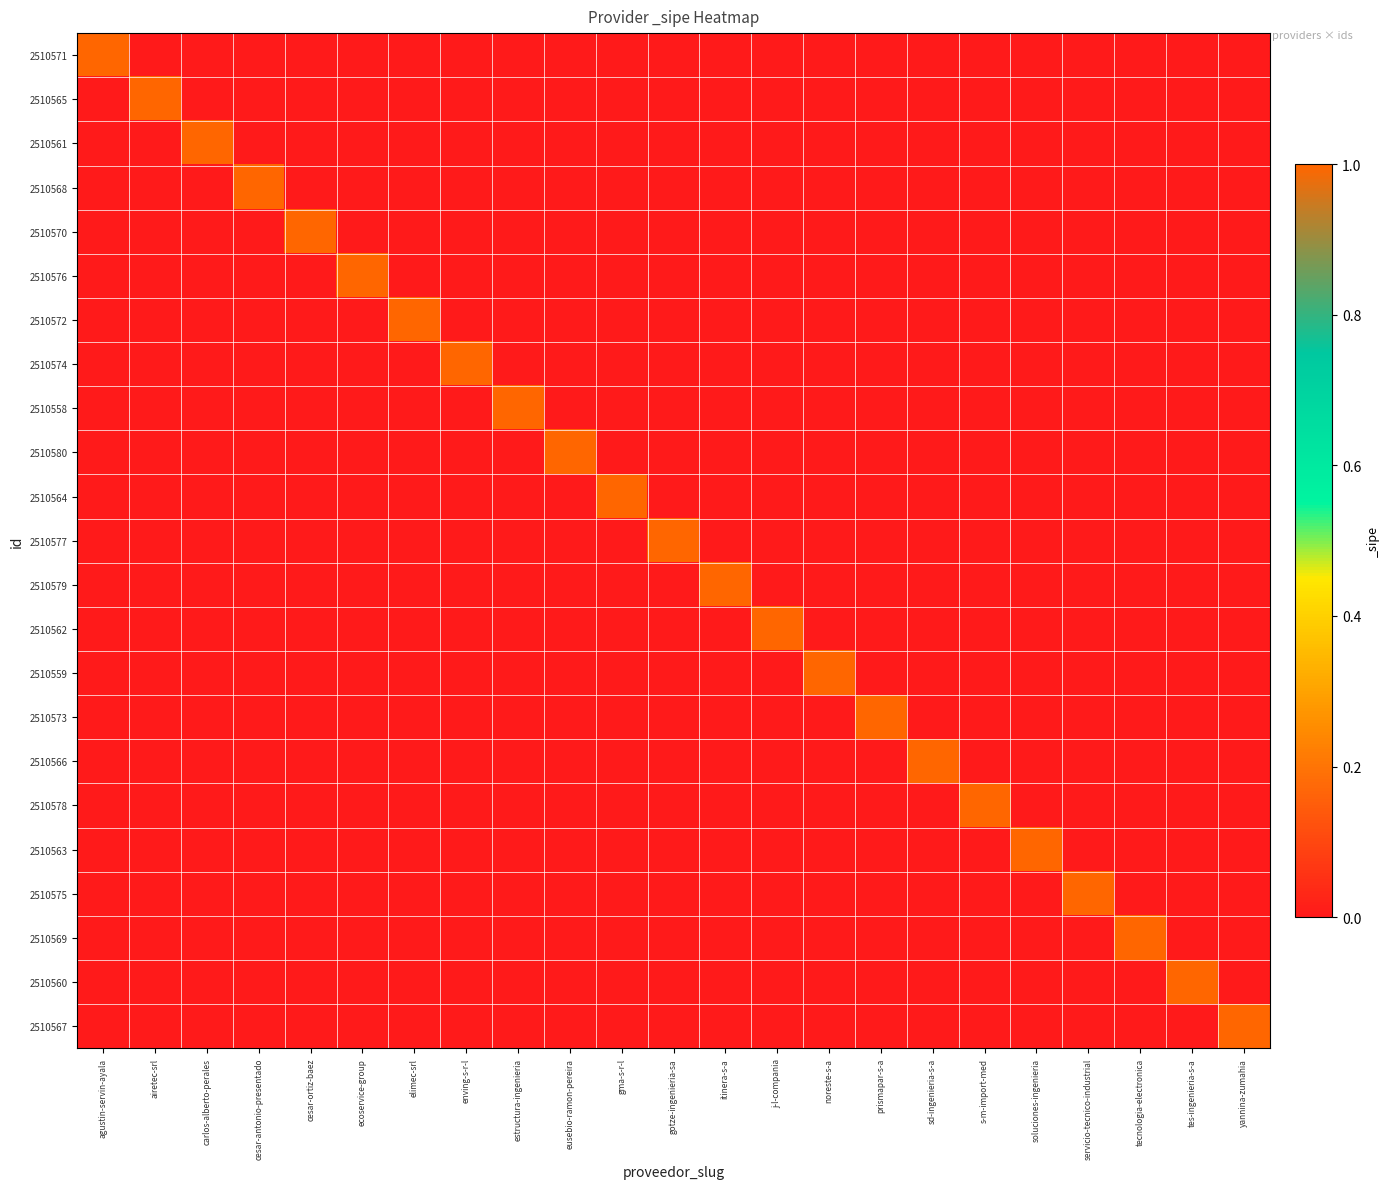

Reading right to left, extract all data points from this chart.

2510571: yannina-zumahia=0	tes-ingenieria-s-a=0	tecnologia-electronica=0	servicio-tecnico-industrial=0	soluciones-ingenieria=0	s-m-import-med=0	sd-ingenieria-s-a=0	prismapar-s-a=0	noreste-s-a=0	j-l-compania=0	itinera-s-a=0	gotze-ingenieria-sa=0	gma-s-r-l=0	eusebio-ramon-pereira=0	estructura-ingenieria=0	enving-s-r-l=0	elimec-srl=0	ecoservice-group=0	cesar-ortiz-baez=0	cesar-antonio-presentado=0	carlos-alberto-perales=0	airetec-srl=0	agustin-servin-ayala=1
2510565: yannina-zumahia=0	tes-ingenieria-s-a=0	tecnologia-electronica=0	servicio-tecnico-industrial=0	soluciones-ingenieria=0	s-m-import-med=0	sd-ingenieria-s-a=0	prismapar-s-a=0	noreste-s-a=0	j-l-compania=0	itinera-s-a=0	gotze-ingenieria-sa=0	gma-s-r-l=0	eusebio-ramon-pereira=0	estructura-ingenieria=0	enving-s-r-l=0	elimec-srl=0	ecoservice-group=0	cesar-ortiz-baez=0	cesar-antonio-presentado=0	carlos-alberto-perales=0	airetec-srl=1	agustin-servin-ayala=0
2510561: yannina-zumahia=0	tes-ingenieria-s-a=0	tecnologia-electronica=0	servicio-tecnico-industrial=0	soluciones-ingenieria=0	s-m-import-med=0	sd-ingenieria-s-a=0	prismapar-s-a=0	noreste-s-a=0	j-l-compania=0	itinera-s-a=0	gotze-ingenieria-sa=0	gma-s-r-l=0	eusebio-ramon-pereira=0	estructura-ingenieria=0	enving-s-r-l=0	elimec-srl=0	ecoservice-group=0	cesar-ortiz-baez=0	cesar-antonio-presentado=0	carlos-alberto-perales=1	airetec-srl=0	agustin-servin-ayala=0
2510568: yannina-zumahia=0	tes-ingenieria-s-a=0	tecnologia-electronica=0	servicio-tecnico-industrial=0	soluciones-ingenieria=0	s-m-import-med=0	sd-ingenieria-s-a=0	prismapar-s-a=0	noreste-s-a=0	j-l-compania=0	itinera-s-a=0	gotze-ingenieria-sa=0	gma-s-r-l=0	eusebio-ramon-pereira=0	estructura-ingenieria=0	enving-s-r-l=0	elimec-srl=0	ecoservice-group=0	cesar-ortiz-baez=0	cesar-antonio-presentado=1	carlos-alberto-perales=0	airetec-srl=0	agustin-servin-ayala=0
2510570: yannina-zumahia=0	tes-ingenieria-s-a=0	tecnologia-electronica=0	servicio-tecnico-industrial=0	soluciones-ingenieria=0	s-m-import-med=0	sd-ingenieria-s-a=0	prismapar-s-a=0	noreste-s-a=0	j-l-compania=0	itinera-s-a=0	gotze-ingenieria-sa=0	gma-s-r-l=0	eusebio-ramon-pereira=0	estructura-ingenieria=0	enving-s-r-l=0	elimec-srl=0	ecoservice-group=0	cesar-ortiz-baez=1	cesar-antonio-presentado=0	carlos-alberto-perales=0	airetec-srl=0	agustin-servin-ayala=0
2510576: yannina-zumahia=0	tes-ingenieria-s-a=0	tecnologia-electronica=0	servicio-tecnico-industrial=0	soluciones-ingenieria=0	s-m-import-med=0	sd-ingenieria-s-a=0	prismapar-s-a=0	noreste-s-a=0	j-l-compania=0	itinera-s-a=0	gotze-ingenieria-sa=0	gma-s-r-l=0	eusebio-ramon-pereira=0	estructura-ingenieria=0	enving-s-r-l=0	elimec-srl=0	ecoservice-group=1	cesar-ortiz-baez=0	cesar-antonio-presentado=0	carlos-alberto-perales=0	airetec-srl=0	agustin-servin-ayala=0
2510572: yannina-zumahia=0	tes-ingenieria-s-a=0	tecnologia-electronica=0	servicio-tecnico-industrial=0	soluciones-ingenieria=0	s-m-import-med=0	sd-ingenieria-s-a=0	prismapar-s-a=0	noreste-s-a=0	j-l-compania=0	itinera-s-a=0	gotze-ingenieria-sa=0	gma-s-r-l=0	eusebio-ramon-pereira=0	estructura-ingenieria=0	enving-s-r-l=0	elimec-srl=1	ecoservice-group=0	cesar-ortiz-baez=0	cesar-antonio-presentado=0	carlos-alberto-perales=0	airetec-srl=0	agustin-servin-ayala=0
2510574: yannina-zumahia=0	tes-ingenieria-s-a=0	tecnologia-electronica=0	servicio-tecnico-industrial=0	soluciones-ingenieria=0	s-m-import-med=0	sd-ingenieria-s-a=0	prismapar-s-a=0	noreste-s-a=0	j-l-compania=0	itinera-s-a=0	gotze-ingenieria-sa=0	gma-s-r-l=0	eusebio-ramon-pereira=0	estructura-ingenieria=0	enving-s-r-l=1	elimec-srl=0	ecoservice-group=0	cesar-ortiz-baez=0	cesar-antonio-presentado=0	carlos-alberto-perales=0	airetec-srl=0	agustin-servin-ayala=0
2510558: yannina-zumahia=0	tes-ingenieria-s-a=0	tecnologia-electronica=0	servicio-tecnico-industrial=0	soluciones-ingenieria=0	s-m-import-med=0	sd-ingenieria-s-a=0	prismapar-s-a=0	noreste-s-a=0	j-l-compania=0	itinera-s-a=0	gotze-ingenieria-sa=0	gma-s-r-l=0	eusebio-ramon-pereira=0	estructura-ingenieria=1	enving-s-r-l=0	elimec-srl=0	ecoservice-group=0	cesar-ortiz-baez=0	cesar-antonio-presentado=0	carlos-alberto-perales=0	airetec-srl=0	agustin-servin-ayala=0
2510580: yannina-zumahia=0	tes-ingenieria-s-a=0	tecnologia-electronica=0	servicio-tecnico-industrial=0	soluciones-ingenieria=0	s-m-import-med=0	sd-ingenieria-s-a=0	prismapar-s-a=0	noreste-s-a=0	j-l-compania=0	itinera-s-a=0	gotze-ingenieria-sa=0	gma-s-r-l=0	eusebio-ramon-pereira=1	estructura-ingenieria=0	enving-s-r-l=0	elimec-srl=0	ecoservice-group=0	cesar-ortiz-baez=0	cesar-antonio-presentado=0	carlos-alberto-perales=0	airetec-srl=0	agustin-servin-ayala=0
2510564: yannina-zumahia=0	tes-ingenieria-s-a=0	tecnologia-electronica=0	servicio-tecnico-industrial=0	soluciones-ingenieria=0	s-m-import-med=0	sd-ingenieria-s-a=0	prismapar-s-a=0	noreste-s-a=0	j-l-compania=0	itinera-s-a=0	gotze-ingenieria-sa=0	gma-s-r-l=1	eusebio-ramon-pereira=0	estructura-ingenieria=0	enving-s-r-l=0	elimec-srl=0	ecoservice-group=0	cesar-ortiz-baez=0	cesar-antonio-presentado=0	carlos-alberto-perales=0	airetec-srl=0	agustin-servin-ayala=0
2510577: yannina-zumahia=0	tes-ingenieria-s-a=0	tecnologia-electronica=0	servicio-tecnico-industrial=0	soluciones-ingenieria=0	s-m-import-med=0	sd-ingenieria-s-a=0	prismapar-s-a=0	noreste-s-a=0	j-l-compania=0	itinera-s-a=0	gotze-ingenieria-sa=1	gma-s-r-l=0	eusebio-ramon-pereira=0	estructura-ingenieria=0	enving-s-r-l=0	elimec-srl=0	ecoservice-group=0	cesar-ortiz-baez=0	cesar-antonio-presentado=0	carlos-alberto-perales=0	airetec-srl=0	agustin-servin-ayala=0
2510579: yannina-zumahia=0	tes-ingenieria-s-a=0	tecnologia-electronica=0	servicio-tecnico-industrial=0	soluciones-ingenieria=0	s-m-import-med=0	sd-ingenieria-s-a=0	prismapar-s-a=0	noreste-s-a=0	j-l-compania=0	itinera-s-a=1	gotze-ingenieria-sa=0	gma-s-r-l=0	eusebio-ramon-pereira=0	estructura-ingenieria=0	enving-s-r-l=0	elimec-srl=0	ecoservice-group=0	cesar-ortiz-baez=0	cesar-antonio-presentado=0	carlos-alberto-perales=0	airetec-srl=0	agustin-servin-ayala=0
2510562: yannina-zumahia=0	tes-ingenieria-s-a=0	tecnologia-electronica=0	servicio-tecnico-industrial=0	soluciones-ingenieria=0	s-m-import-med=0	sd-ingenieria-s-a=0	prismapar-s-a=0	noreste-s-a=0	j-l-compania=1	itinera-s-a=0	gotze-ingenieria-sa=0	gma-s-r-l=0	eusebio-ramon-pereira=0	estructura-ingenieria=0	enving-s-r-l=0	elimec-srl=0	ecoservice-group=0	cesar-ortiz-baez=0	cesar-antonio-presentado=0	carlos-alberto-perales=0	airetec-srl=0	agustin-servin-ayala=0
2510559: yannina-zumahia=0	tes-ingenieria-s-a=0	tecnologia-electronica=0	servicio-tecnico-industrial=0	soluciones-ingenieria=0	s-m-import-med=0	sd-ingenieria-s-a=0	prismapar-s-a=0	noreste-s-a=1	j-l-compania=0	itinera-s-a=0	gotze-ingenieria-sa=0	gma-s-r-l=0	eusebio-ramon-pereira=0	estructura-ingenieria=0	enving-s-r-l=0	elimec-srl=0	ecoservice-group=0	cesar-ortiz-baez=0	cesar-antonio-presentado=0	carlos-alberto-perales=0	airetec-srl=0	agustin-servin-ayala=0
2510573: yannina-zumahia=0	tes-ingenieria-s-a=0	tecnologia-electronica=0	servicio-tecnico-industrial=0	soluciones-ingenieria=0	s-m-import-med=0	sd-ingenieria-s-a=0	prismapar-s-a=1	noreste-s-a=0	j-l-compania=0	itinera-s-a=0	gotze-ingenieria-sa=0	gma-s-r-l=0	eusebio-ramon-pereira=0	estructura-ingenieria=0	enving-s-r-l=0	elimec-srl=0	ecoservice-group=0	cesar-ortiz-baez=0	cesar-antonio-presentado=0	carlos-alberto-perales=0	airetec-srl=0	agustin-servin-ayala=0
2510566: yannina-zumahia=0	tes-ingenieria-s-a=0	tecnologia-electronica=0	servicio-tecnico-industrial=0	soluciones-ingenieria=0	s-m-import-med=0	sd-ingenieria-s-a=1	prismapar-s-a=0	noreste-s-a=0	j-l-compania=0	itinera-s-a=0	gotze-ingenieria-sa=0	gma-s-r-l=0	eusebio-ramon-pereira=0	estructura-ingenieria=0	enving-s-r-l=0	elimec-srl=0	ecoservice-group=0	cesar-ortiz-baez=0	cesar-antonio-presentado=0	carlos-alberto-perales=0	airetec-srl=0	agustin-servin-ayala=0
2510578: yannina-zumahia=0	tes-ingenieria-s-a=0	tecnologia-electronica=0	servicio-tecnico-industrial=0	soluciones-ingenieria=0	s-m-import-med=1	sd-ingenieria-s-a=0	prismapar-s-a=0	noreste-s-a=0	j-l-compania=0	itinera-s-a=0	gotze-ingenieria-sa=0	gma-s-r-l=0	eusebio-ramon-pereira=0	estructura-ingenieria=0	enving-s-r-l=0	elimec-srl=0	ecoservice-group=0	cesar-ortiz-baez=0	cesar-antonio-presentado=0	carlos-alberto-perales=0	airetec-srl=0	agustin-servin-ayala=0
2510563: yannina-zumahia=0	tes-ingenieria-s-a=0	tecnologia-electronica=0	servicio-tecnico-industrial=0	soluciones-ingenieria=1	s-m-import-med=0	sd-ingenieria-s-a=0	prismapar-s-a=0	noreste-s-a=0	j-l-compania=0	itinera-s-a=0	gotze-ingenieria-sa=0	gma-s-r-l=0	eusebio-ramon-pereira=0	estructura-ingenieria=0	enving-s-r-l=0	elimec-srl=0	ecoservice-group=0	cesar-ortiz-baez=0	cesar-antonio-presentado=0	carlos-alberto-perales=0	airetec-srl=0	agustin-servin-ayala=0
2510575: yannina-zumahia=0	tes-ingenieria-s-a=0	tecnologia-electronica=0	servicio-tecnico-industrial=1	soluciones-ingenieria=0	s-m-import-med=0	sd-ingenieria-s-a=0	prismapar-s-a=0	noreste-s-a=0	j-l-compania=0	itinera-s-a=0	gotze-ingenieria-sa=0	gma-s-r-l=0	eusebio-ramon-pereira=0	estructura-ingenieria=0	enving-s-r-l=0	elimec-srl=0	ecoservice-group=0	cesar-ortiz-baez=0	cesar-antonio-presentado=0	carlos-alberto-perales=0	airetec-srl=0	agustin-servin-ayala=0
2510569: yannina-zumahia=0	tes-ingenieria-s-a=0	tecnologia-electronica=1	servicio-tecnico-industrial=0	soluciones-ingenieria=0	s-m-import-med=0	sd-ingenieria-s-a=0	prismapar-s-a=0	noreste-s-a=0	j-l-compania=0	itinera-s-a=0	gotze-ingenieria-sa=0	gma-s-r-l=0	eusebio-ramon-pereira=0	estructura-ingenieria=0	enving-s-r-l=0	elimec-srl=0	ecoservice-group=0	cesar-ortiz-baez=0	cesar-antonio-presentado=0	carlos-alberto-perales=0	airetec-srl=0	agustin-servin-ayala=0
2510560: yannina-zumahia=0	tes-ingenieria-s-a=1	tecnologia-electronica=0	servicio-tecnico-industrial=0	soluciones-ingenieria=0	s-m-import-med=0	sd-ingenieria-s-a=0	prismapar-s-a=0	noreste-s-a=0	j-l-compania=0	itinera-s-a=0	gotze-ingenieria-sa=0	gma-s-r-l=0	eusebio-ramon-pereira=0	estructura-ingenieria=0	enving-s-r-l=0	elimec-srl=0	ecoservice-group=0	cesar-ortiz-baez=0	cesar-antonio-presentado=0	carlos-alberto-perales=0	airetec-srl=0	agustin-servin-ayala=0
2510567: yannina-zumahia=1	tes-ingenieria-s-a=0	tecnologia-electronica=0	servicio-tecnico-industrial=0	soluciones-ingenieria=0	s-m-import-med=0	sd-ingenieria-s-a=0	prismapar-s-a=0	noreste-s-a=0	j-l-compania=0	itinera-s-a=0	gotze-ingenieria-sa=0	gma-s-r-l=0	eusebio-ramon-pereira=0	estructura-ingenieria=0	enving-s-r-l=0	elimec-srl=0	ecoservice-group=0	cesar-ortiz-baez=0	cesar-antonio-presentado=0	carlos-alberto-perales=0	airetec-srl=0	agustin-servin-ayala=0